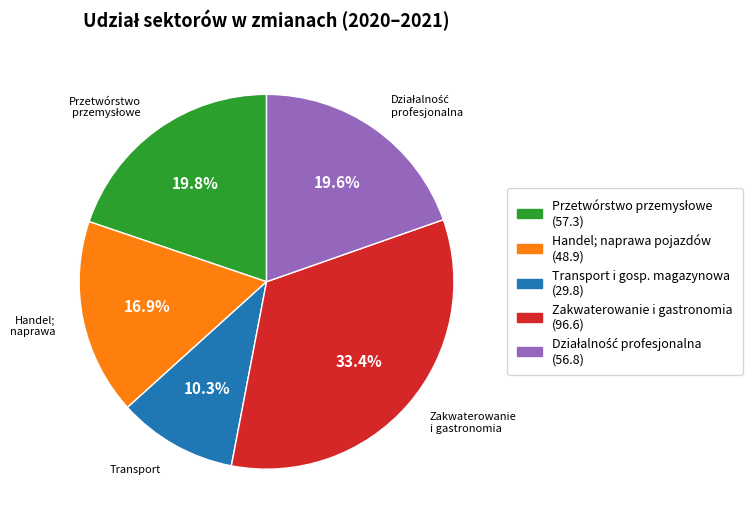

How many segments does this pie chart have?

5